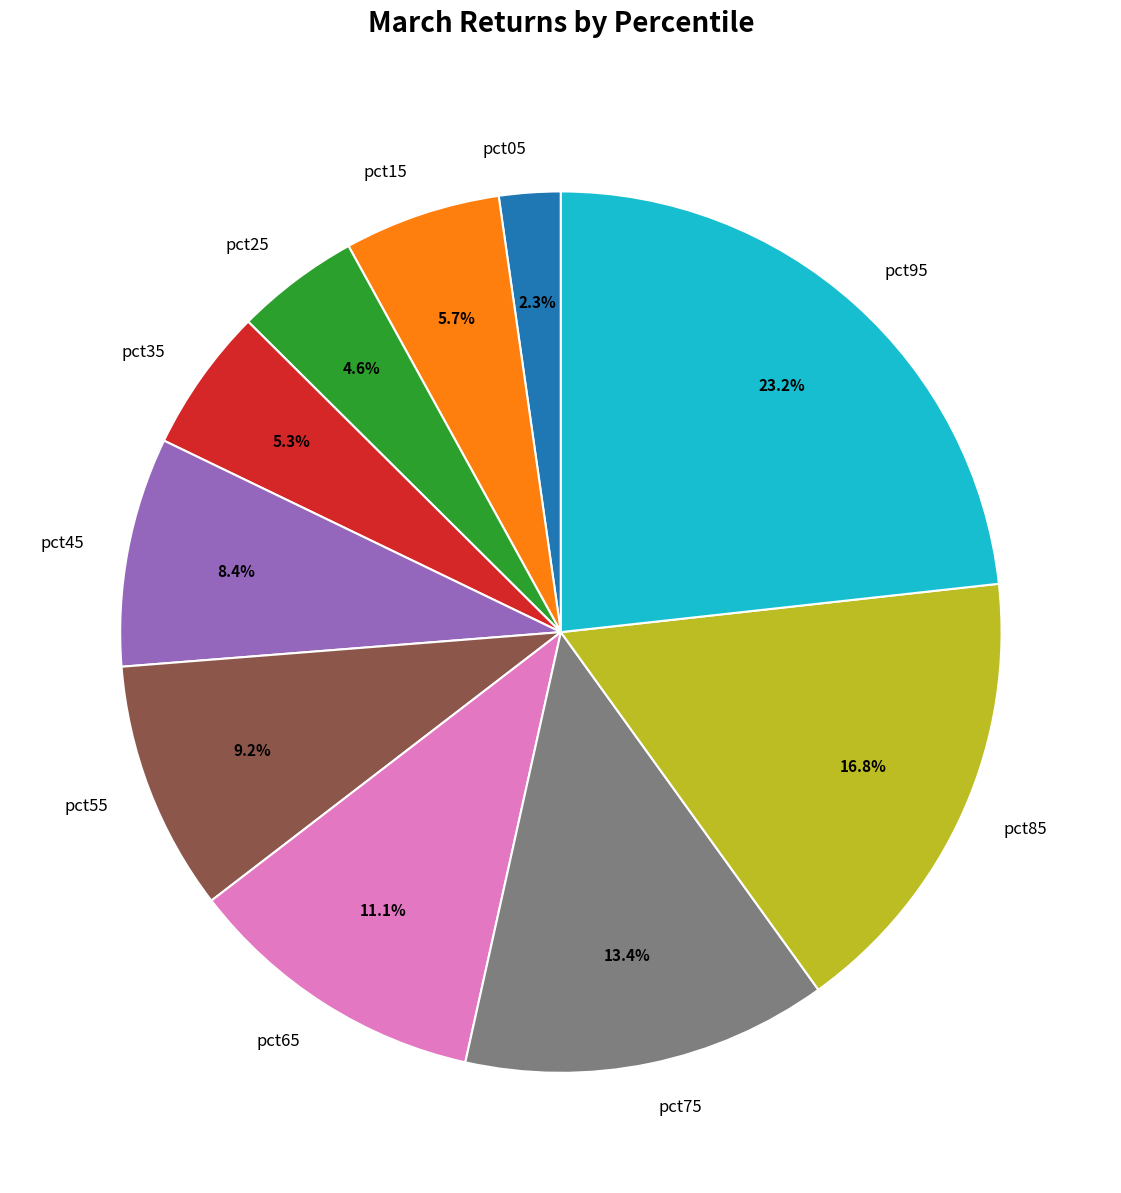

How much of the chart is everything except pct05?

97.7%